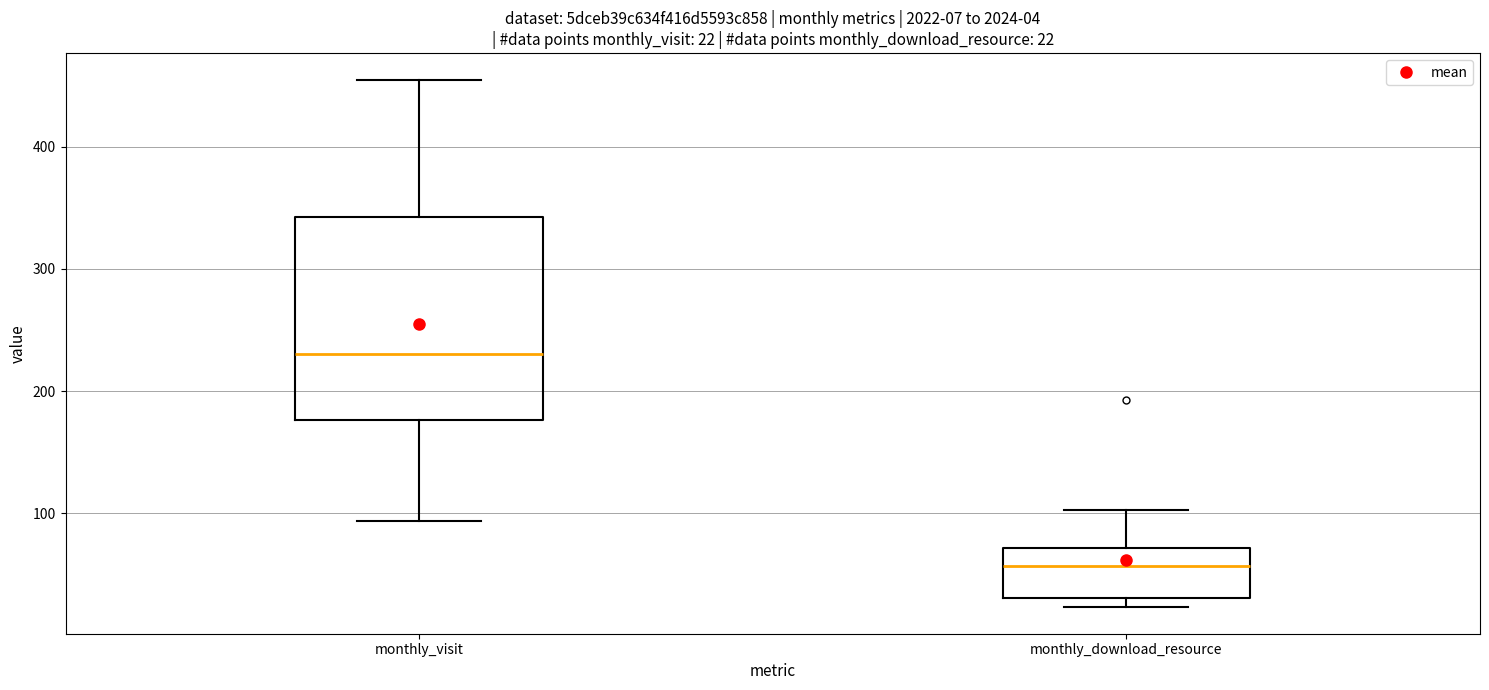

Which box's median line is the highest?

monthly_visit